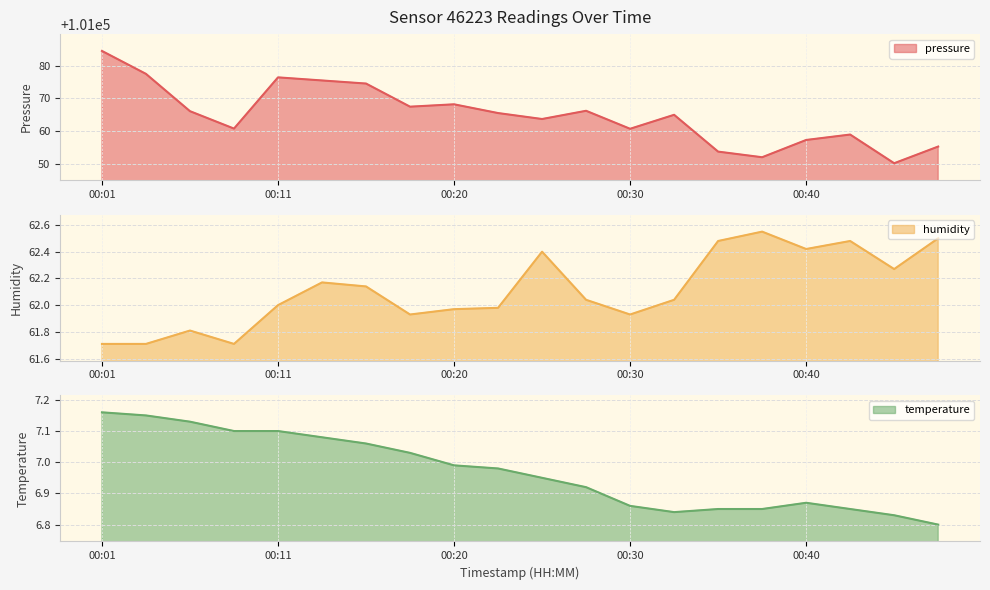

What is the difference between the highest and lowest values at 14?

101047.0